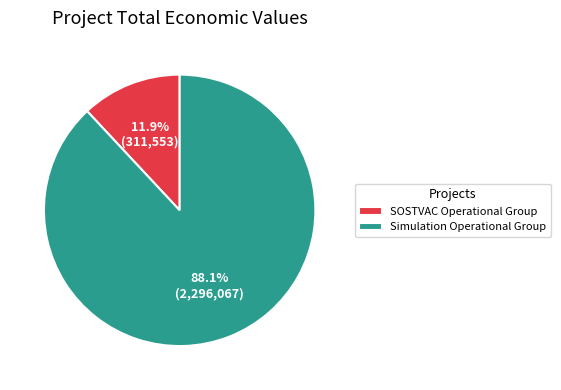

Do Simulation Operational Group and SOSTVAC Operational Group together represent more than half of the pie?

Yes